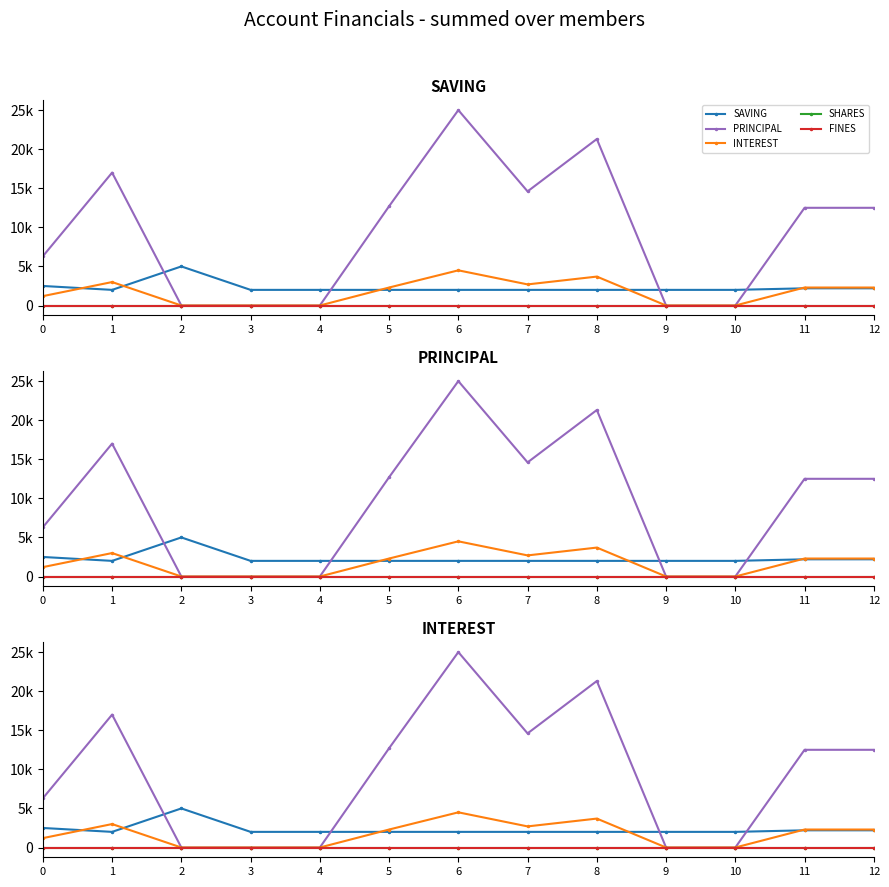

True or false: FINES has more than 1 points higher than both neighbors.

False